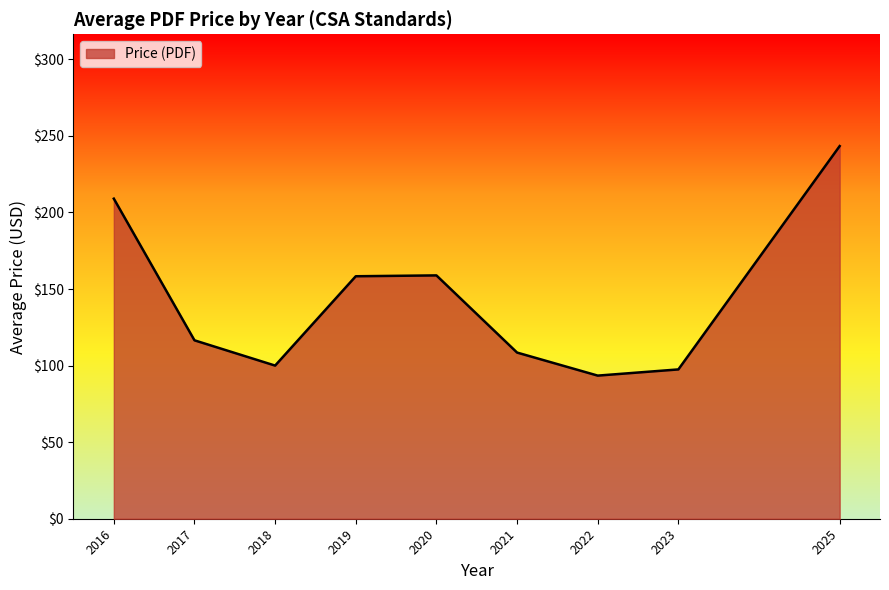

Where is the first local minimum?

2018